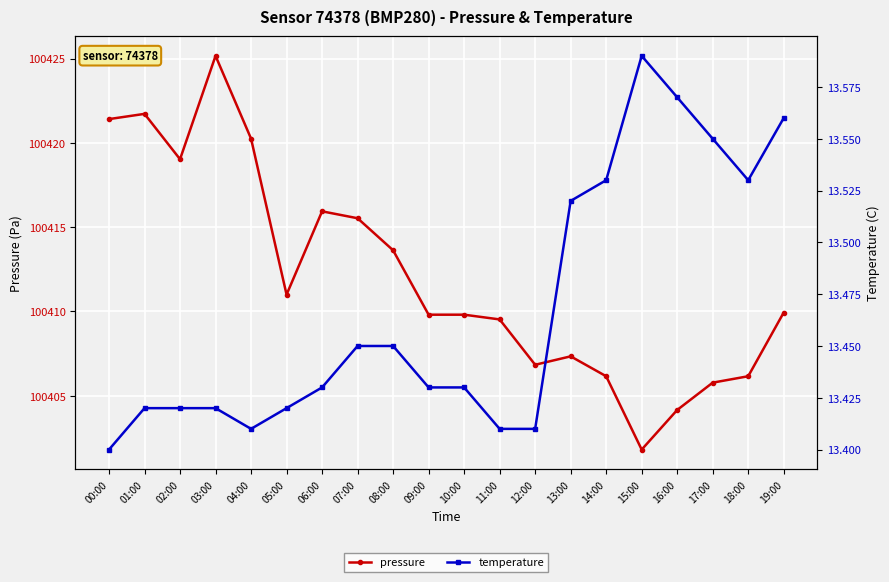

What is the label of the 14th point from the left?

13:00